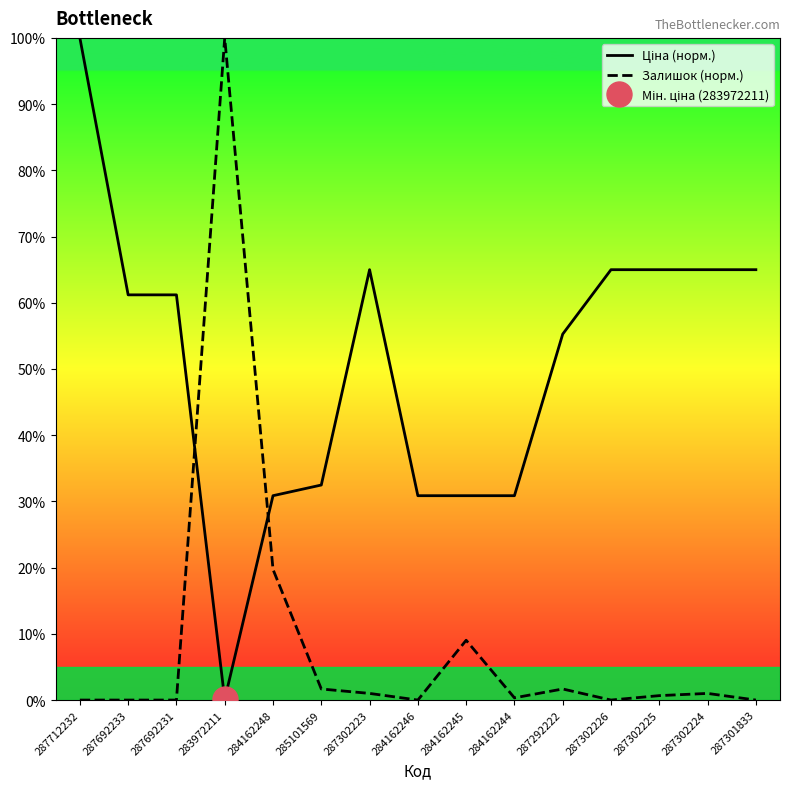

The value of Ціна (норм.) at 284162245 is 43.6. True or false?

False